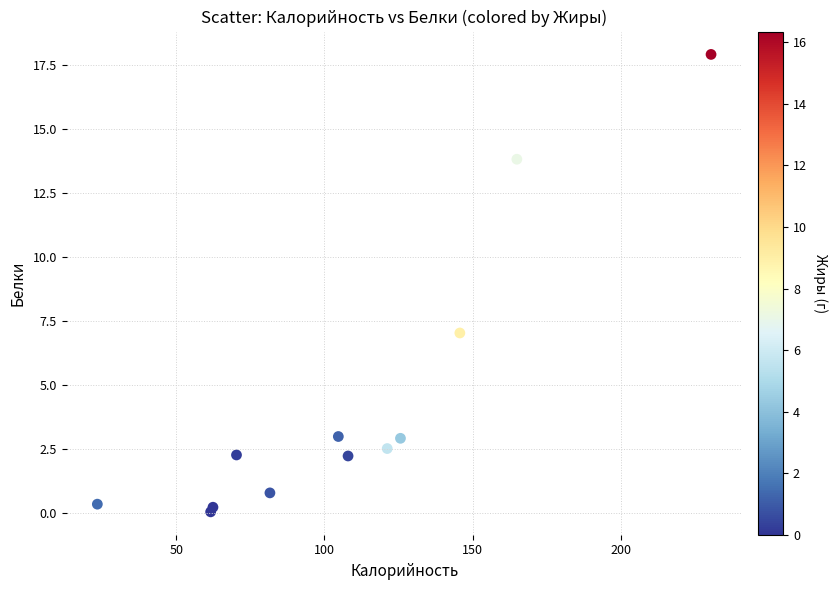

What Y value in the scatter plot is closest to 8?

7.0